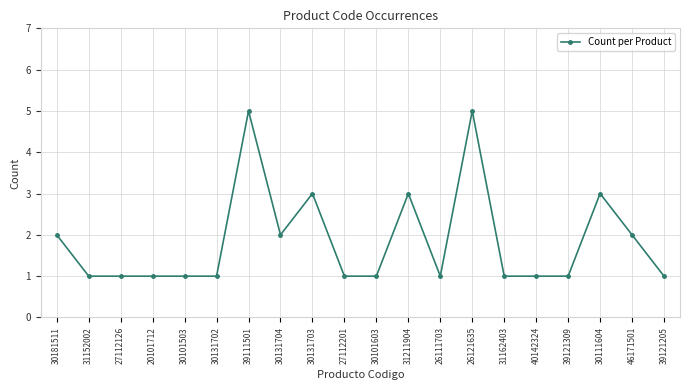

The value at 27112201 is 1. True or false?

True